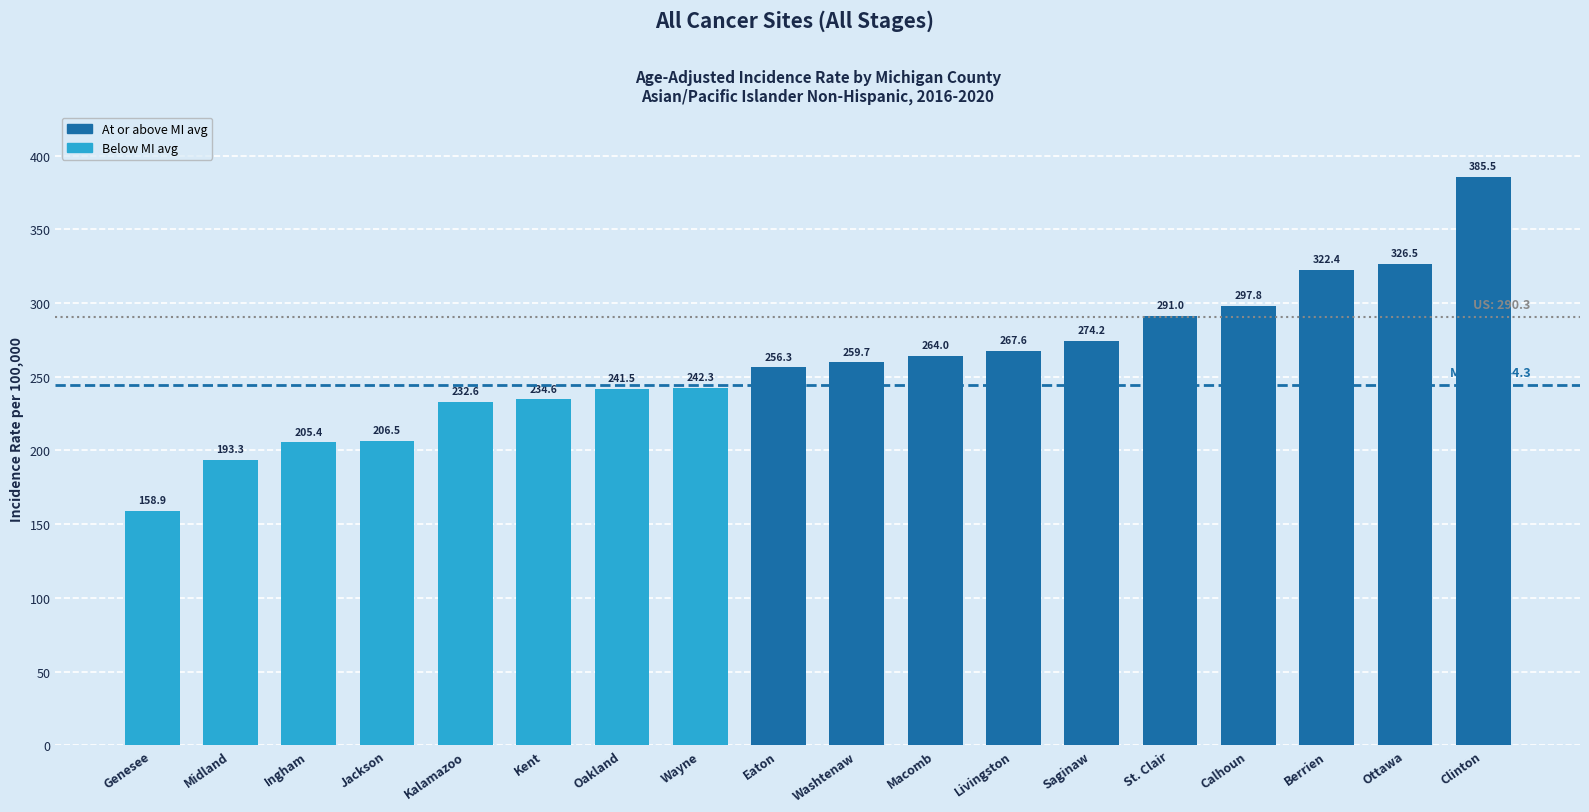

What is the difference between the second highest and second lowest values?

133.2